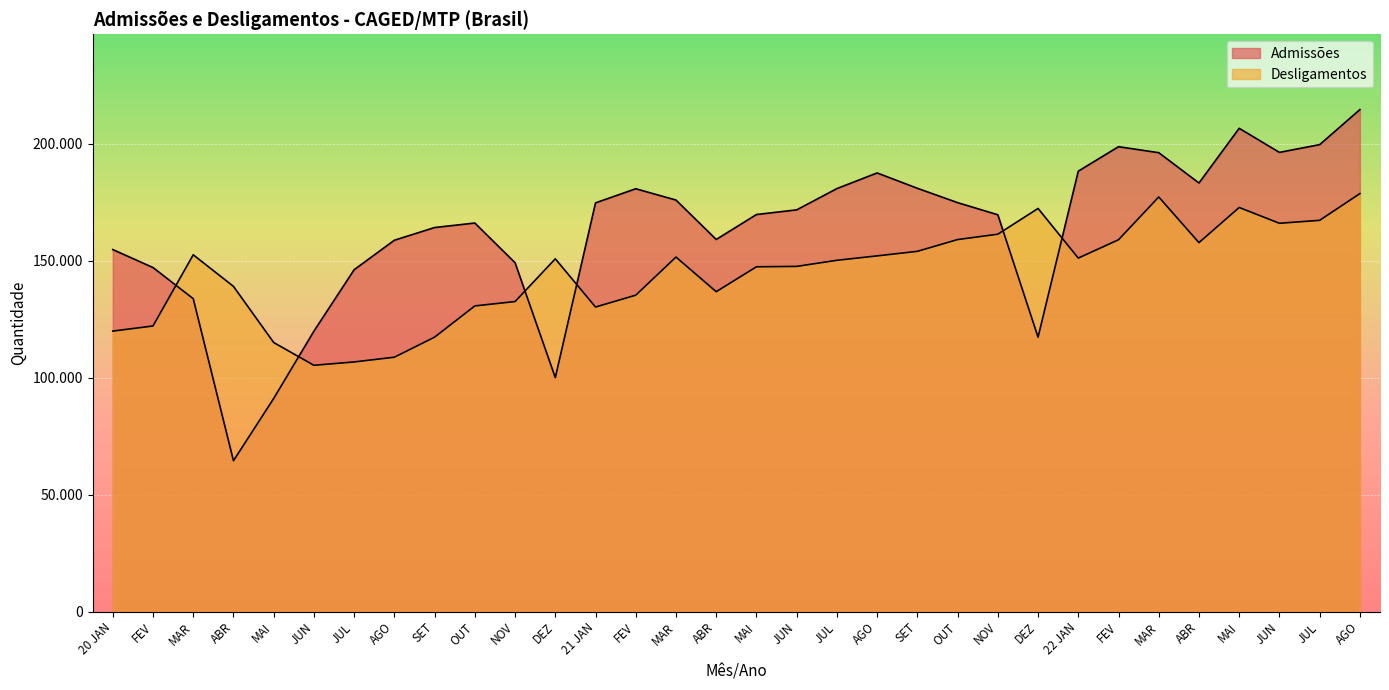

How many distinct data groups are displayed?

2